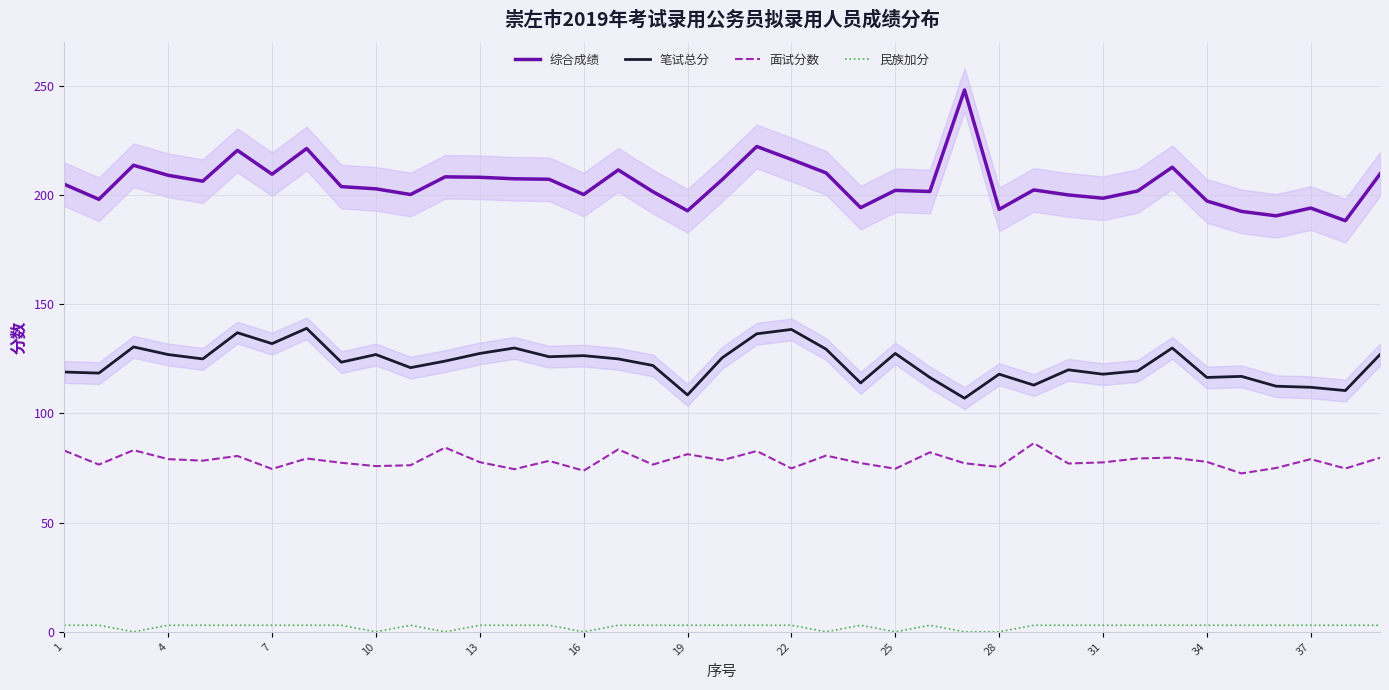

In 笔试总分, how many points are higher than both neighbors (excluding endpoints)?

12